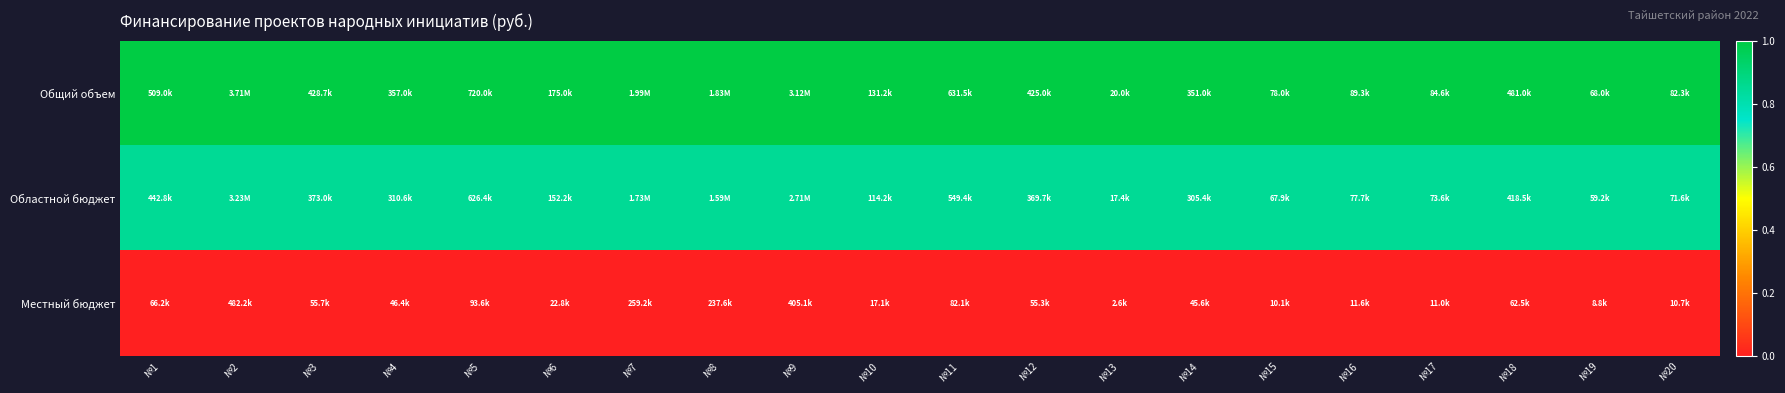

At №1, list the series in order from smallest to largest.

Местный бюджет, Областной бюджет, Общий объем